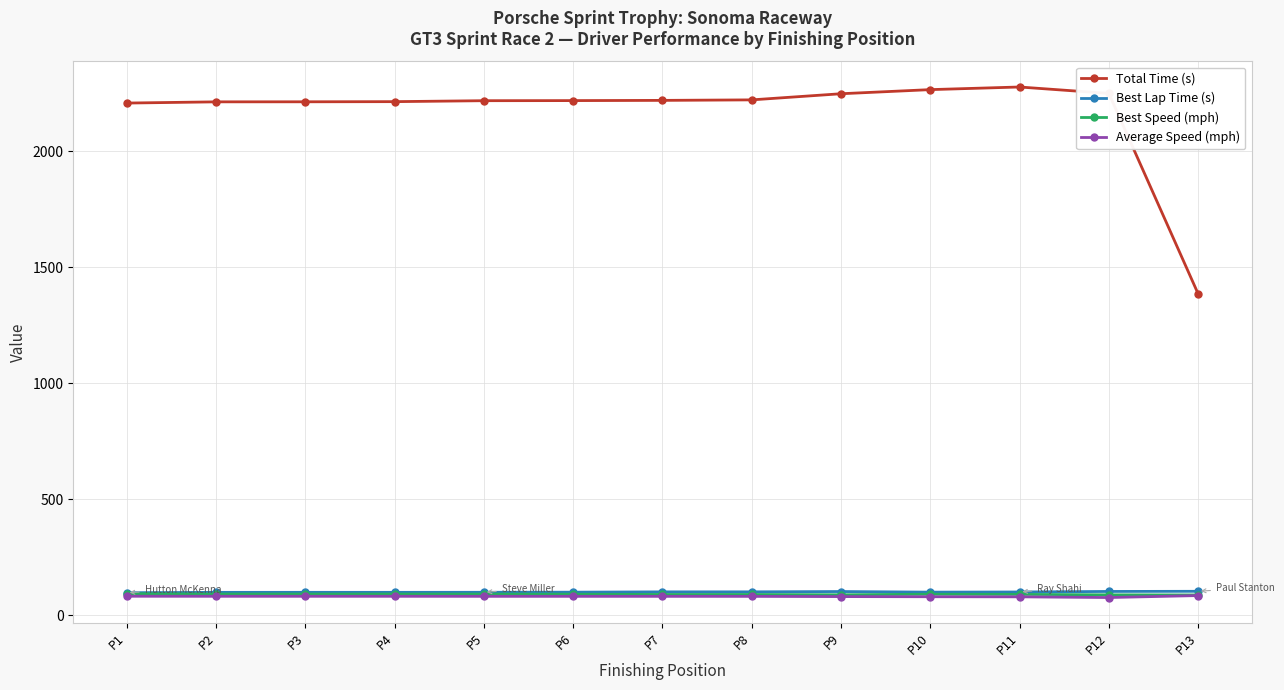

Which series has the largest range (max minus min)?

Total Time (s)